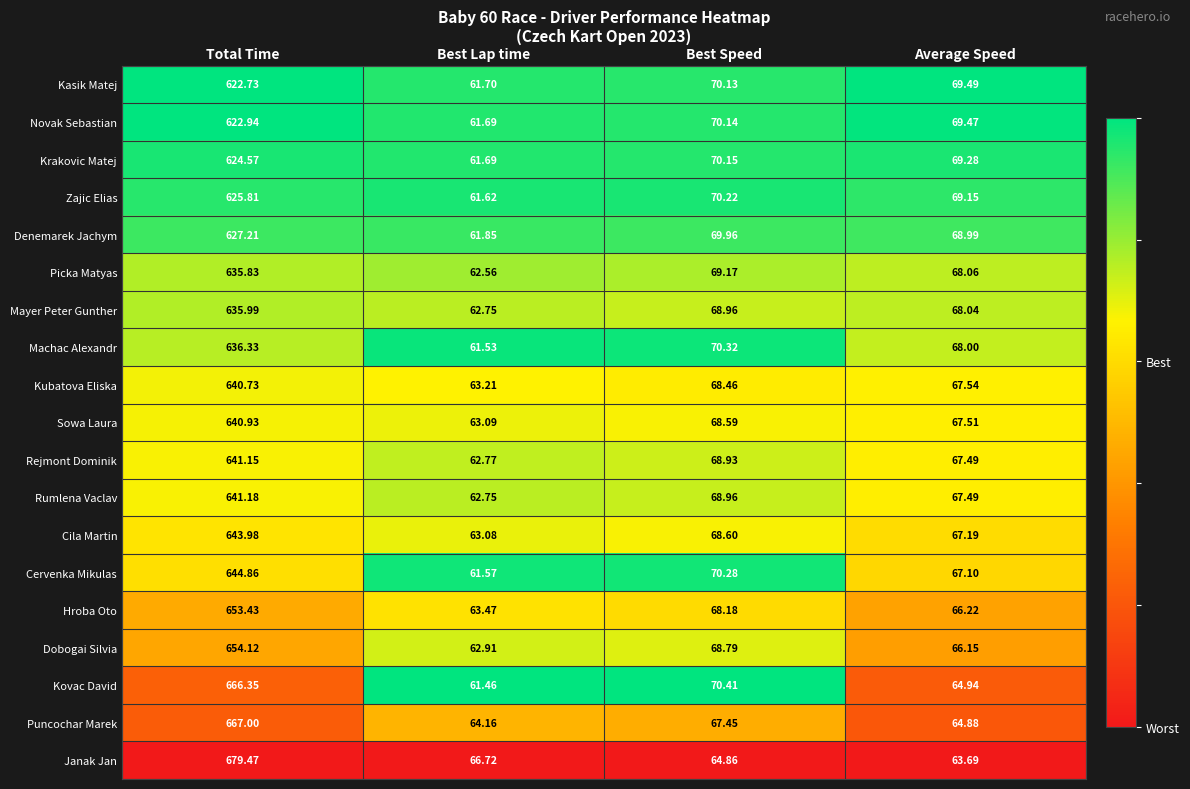

Count the number of categories in the chart.

4